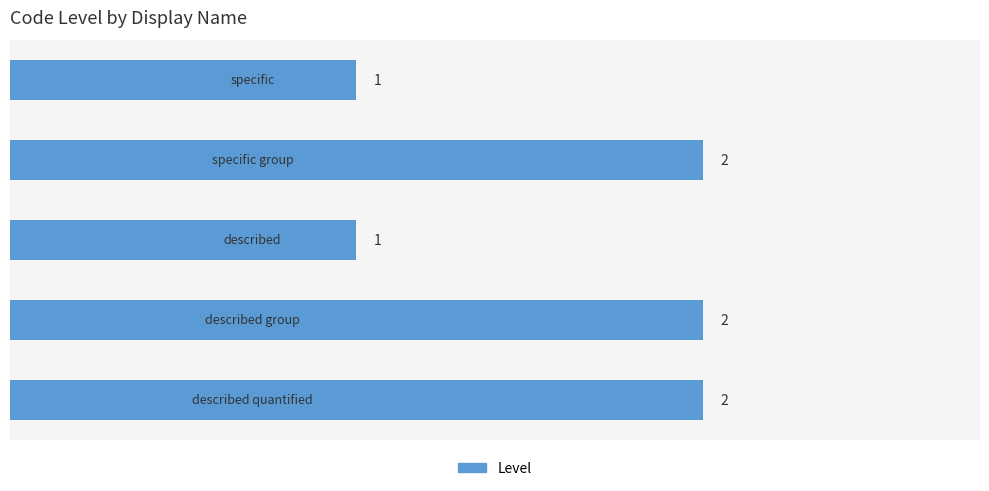

How many values are between 1 and 2?

5